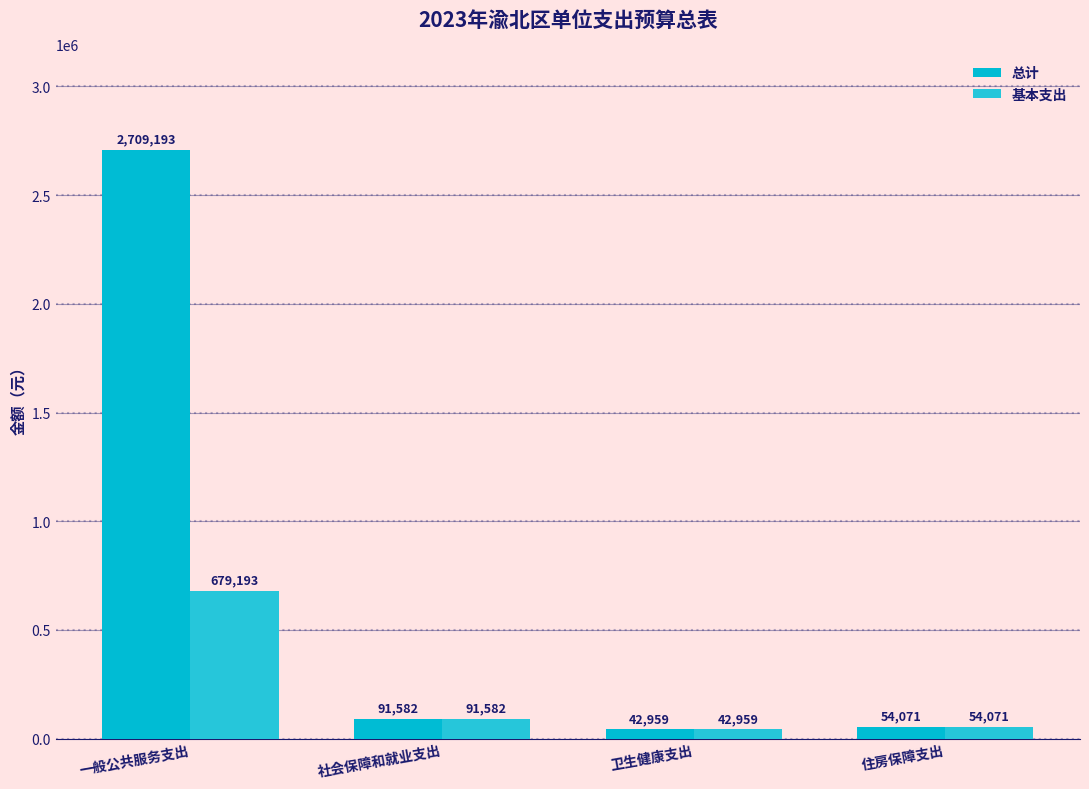

How many values in the 基本支出 series are below 91582?

2